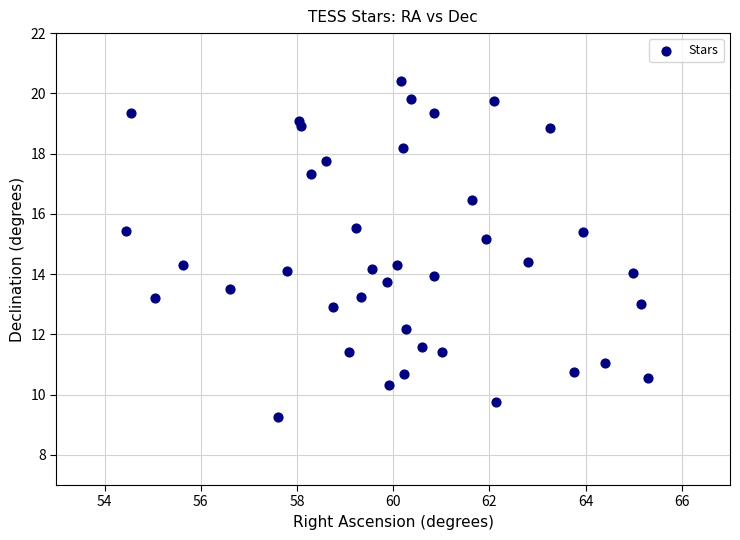

What is the range of X values (max minus min)?

10.8